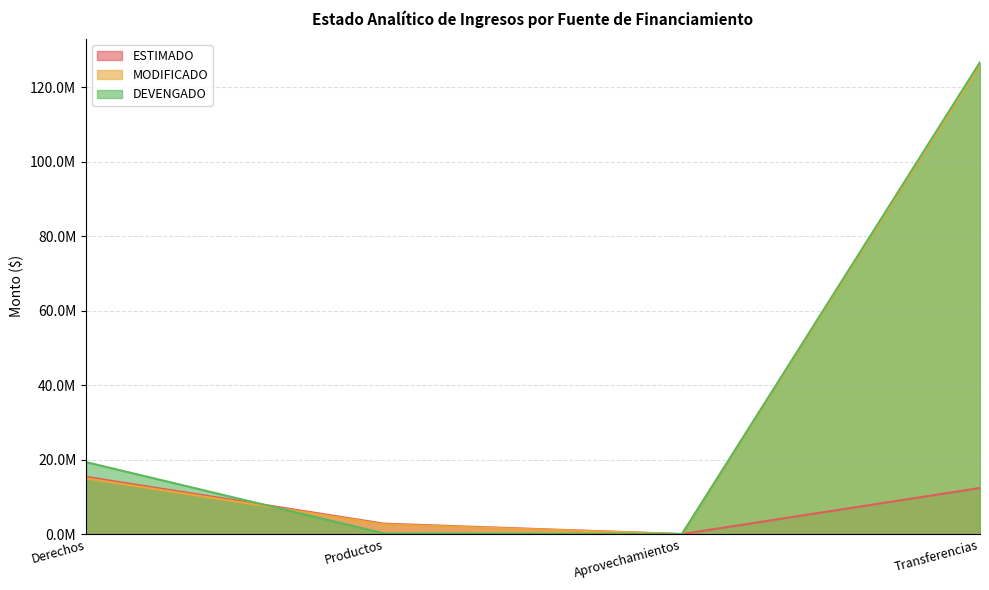

Rank the categories by MODIFICADO value from highest to lowest.

Transferencias, Derechos, Productos, Aprovechamientos